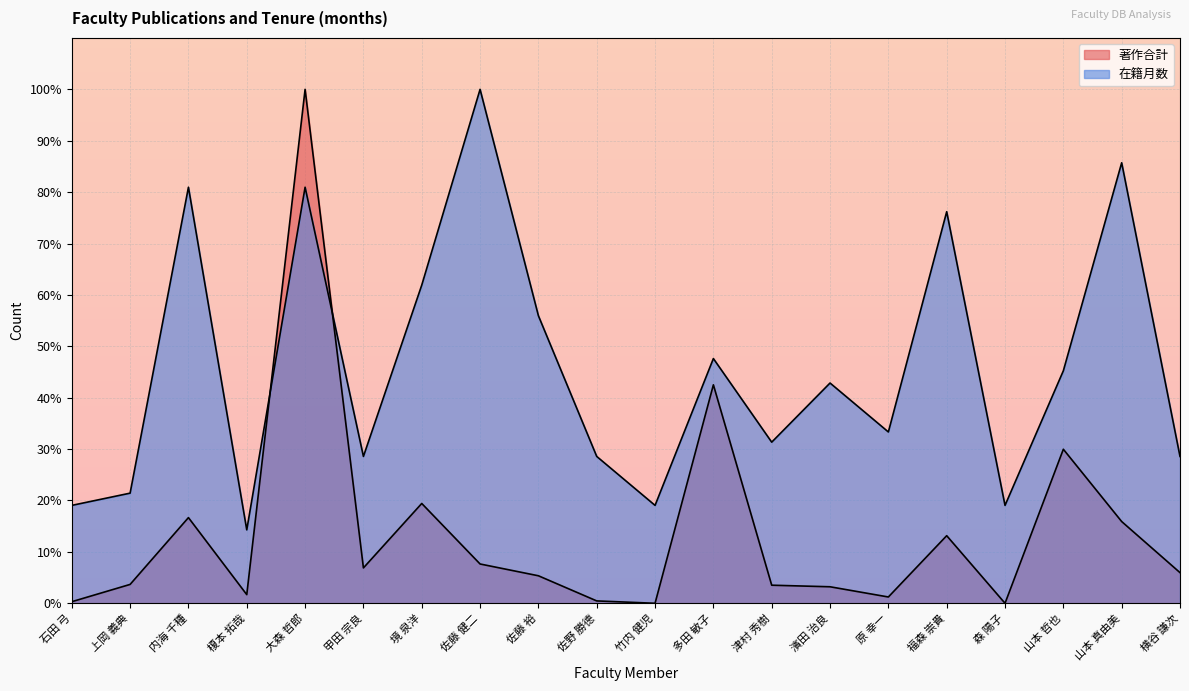

Reading left to right, transcribe all the data shown in this chart.

著作合計: 石田 弓=0.3	上岡 義典=3.7	内海 千種=16.7	榎本 拓哉=1.7	大森 哲郎=100.0	甲田 宗良=6.9	境 泉洋=19.4	佐藤 健二=7.6	佐藤 裕=5.4	佐野 勝德=0.5	竹内 健児=0.0	多田 敏子=42.5	津村 秀樹=3.5	濱田 治良=3.2	原 幸一=1.2	福森 崇貴=13.1	森 陽子=0.0	山本 哲也=30.0	山本 真由美=15.9	横谷 謙次=6.0
在籍月数: 石田 弓=19.0	上岡 義典=21.4	内海 千種=81.0	榎本 拓哉=14.3	大森 哲郎=81.0	甲田 宗良=28.6	境 泉洋=61.9	佐藤 健二=100.0	佐藤 裕=56.0	佐野 勝德=28.6	竹内 健児=19.0	多田 敏子=47.6	津村 秀樹=31.3	濱田 治良=42.9	原 幸一=33.3	福森 崇貴=76.2	森 陽子=19.0	山本 哲也=45.2	山本 真由美=85.7	横谷 謙次=28.6